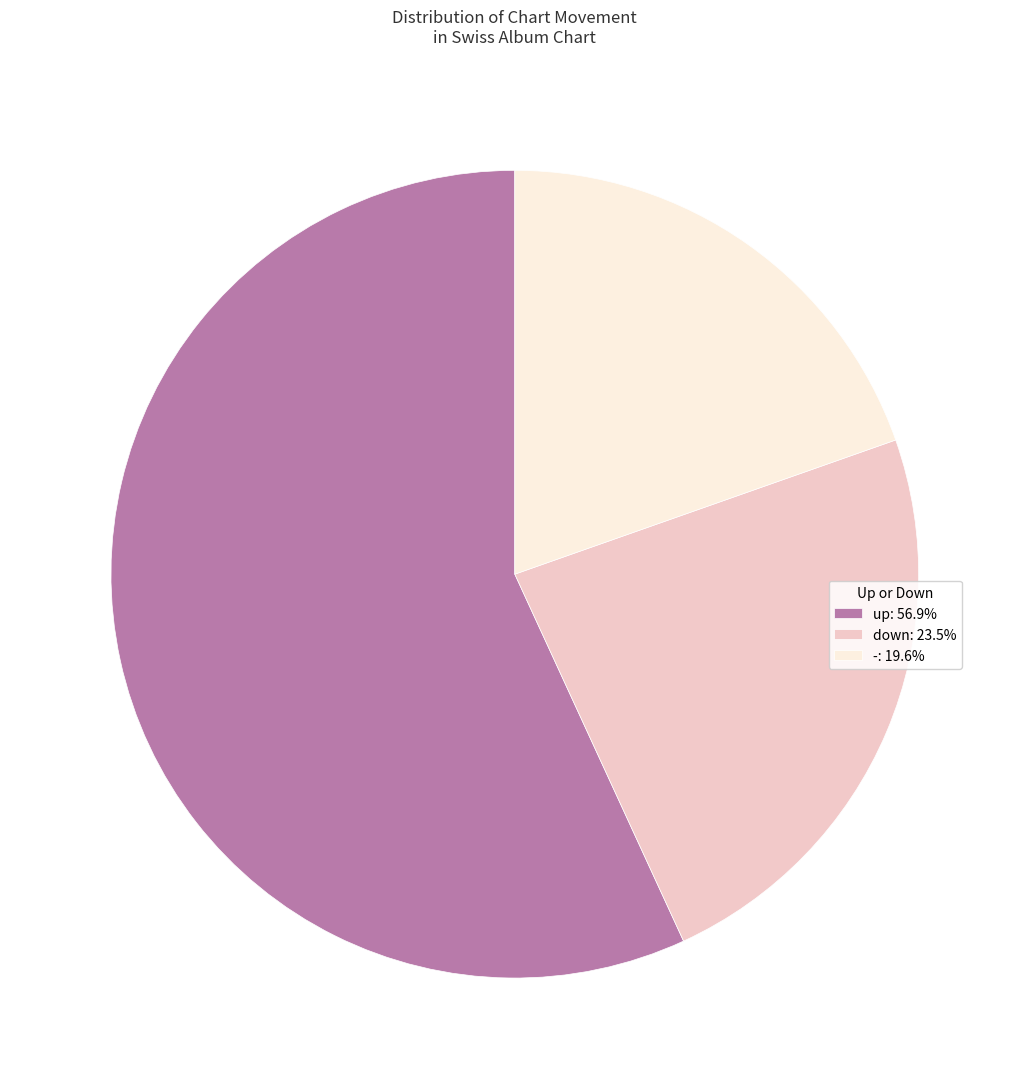

What is the ratio of the value at -: 19.6% to the value at up: 56.9%?

0.3